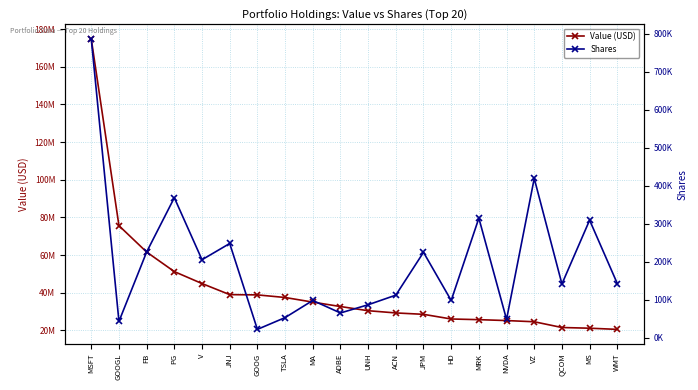

Which label corresponds to the largest value in the chart?

MSFT